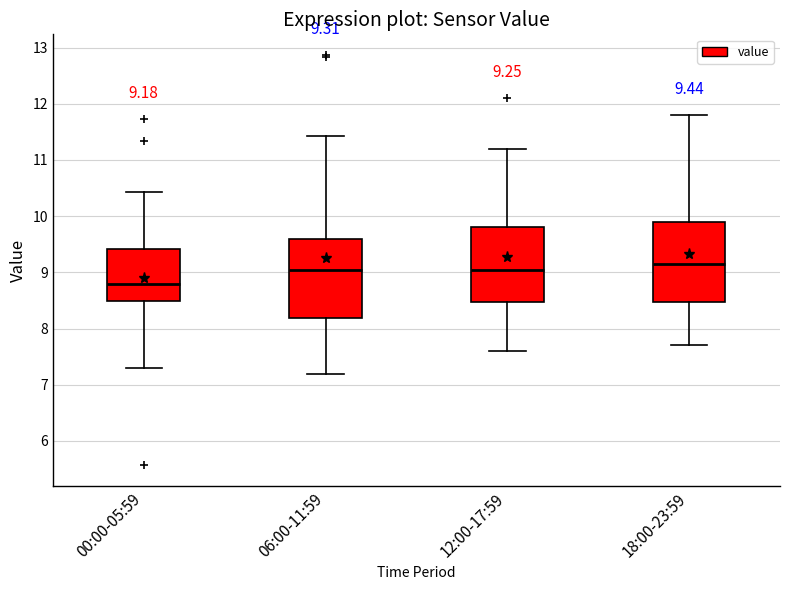

Which box has the lowest median line?

00:00-05:59